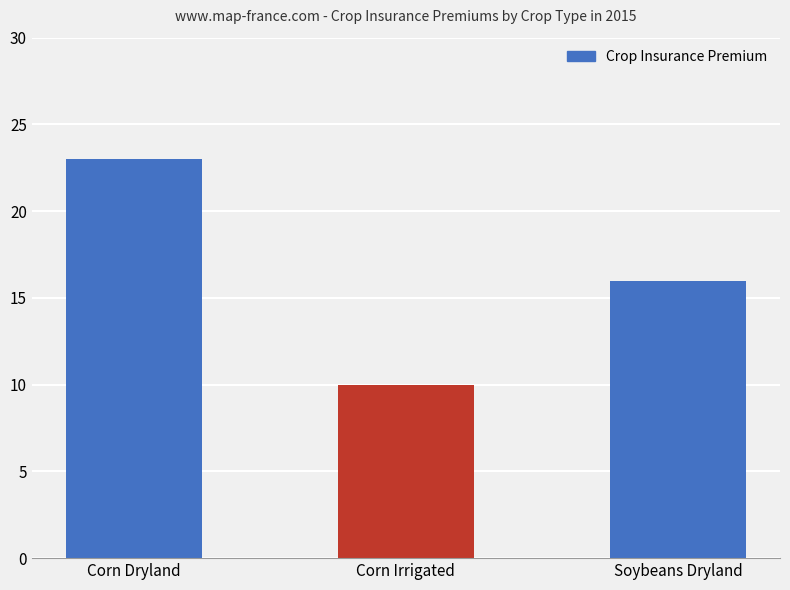

At which category does the chart reach its peak across all series?

Corn Dryland